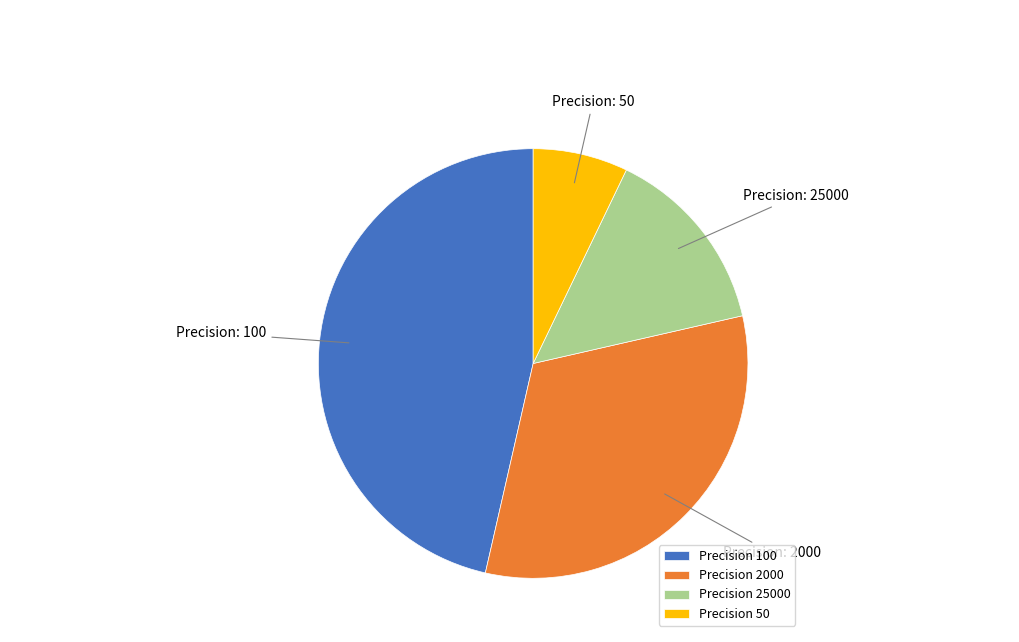

True or false: Precision 25000 accounts for 14% of the total.

True